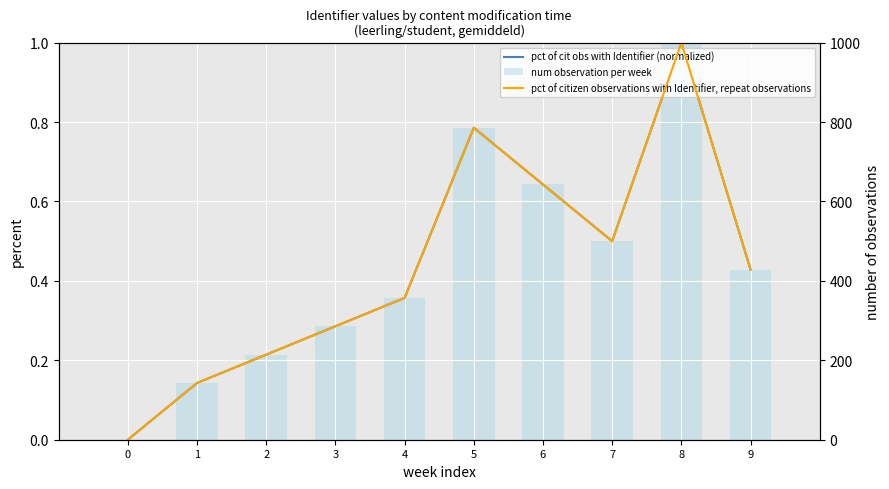

True or false: num observation per week has a value of 0.0 at 0.

True